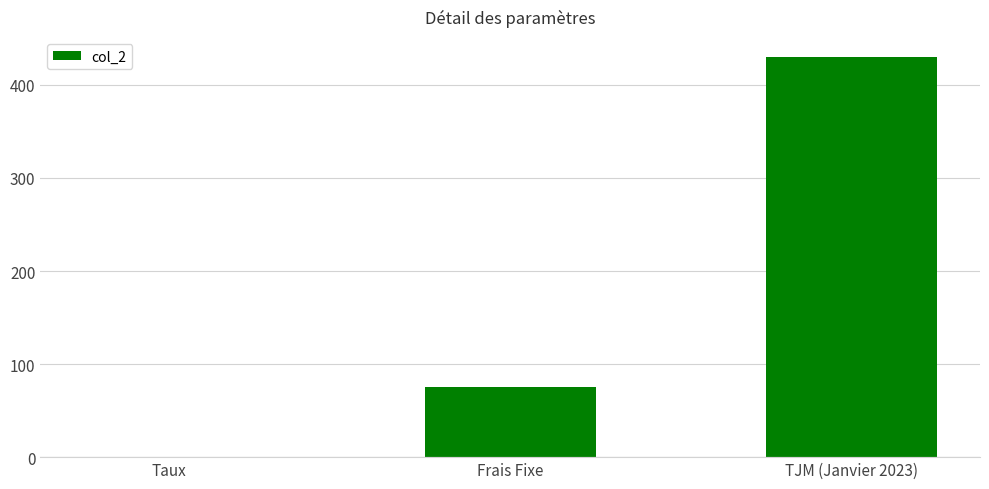

What is the sum of all values?

505.1